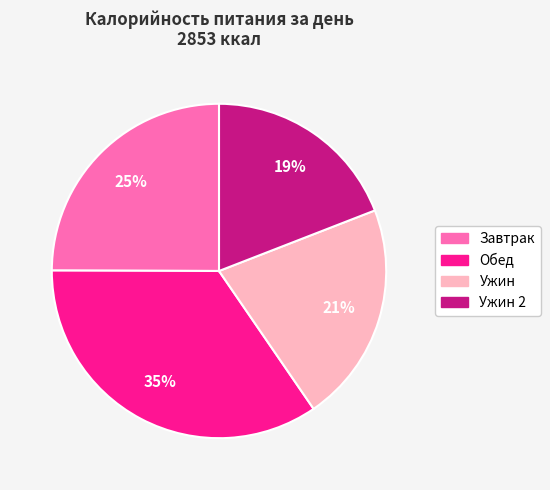

Is there any slice that represents more than half of the pie?

No